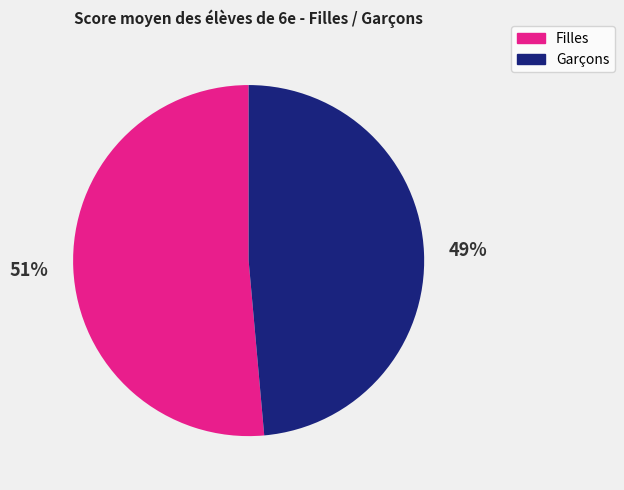

How many slices are in this pie chart?

2